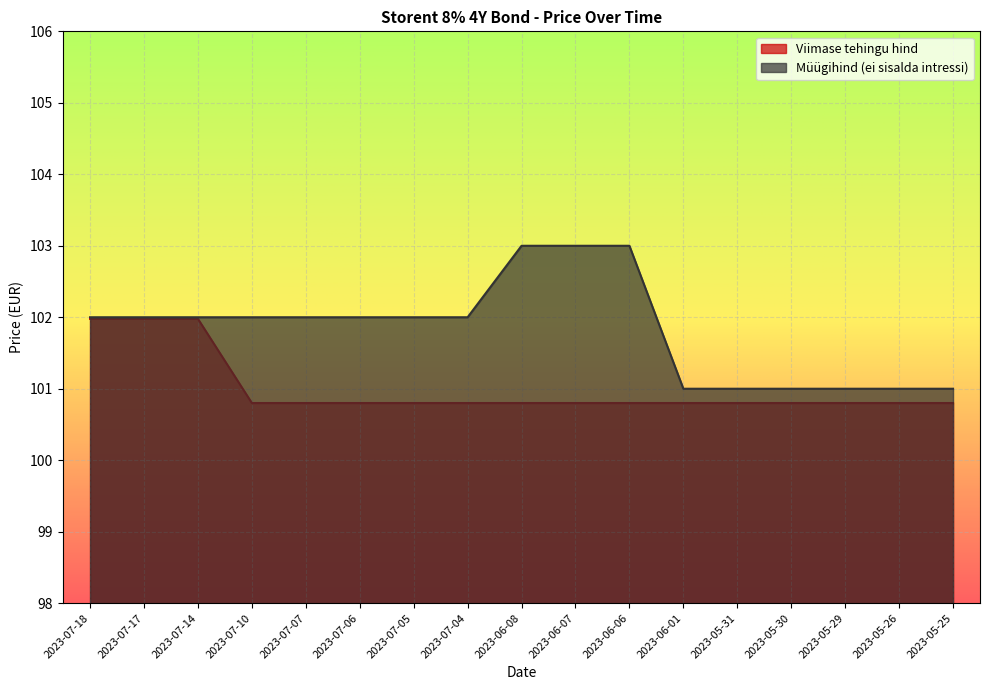

Reading left to right, list all the values displayed in this chart.

Viimase tehingu hind: 2023-07-18=102.0	2023-07-17=102.0	2023-07-14=102.0	2023-07-10=100.8	2023-07-07=100.8	2023-07-06=100.8	2023-07-05=100.8	2023-07-04=100.8	2023-06-08=100.8	2023-06-07=100.8	2023-06-06=100.8	2023-06-01=100.8	2023-05-31=100.8	2023-05-30=100.8	2023-05-29=100.8	2023-05-26=100.8	2023-05-25=100.8
Müügihind (ei sisalda intressi): 2023-07-18=102.0	2023-07-17=102.0	2023-07-14=102.0	2023-07-10=102.0	2023-07-07=102.0	2023-07-06=102.0	2023-07-05=102.0	2023-07-04=102.0	2023-06-08=103.0	2023-06-07=103.0	2023-06-06=103.0	2023-06-01=101.0	2023-05-31=101.0	2023-05-30=101.0	2023-05-29=101.0	2023-05-26=101.0	2023-05-25=101.0